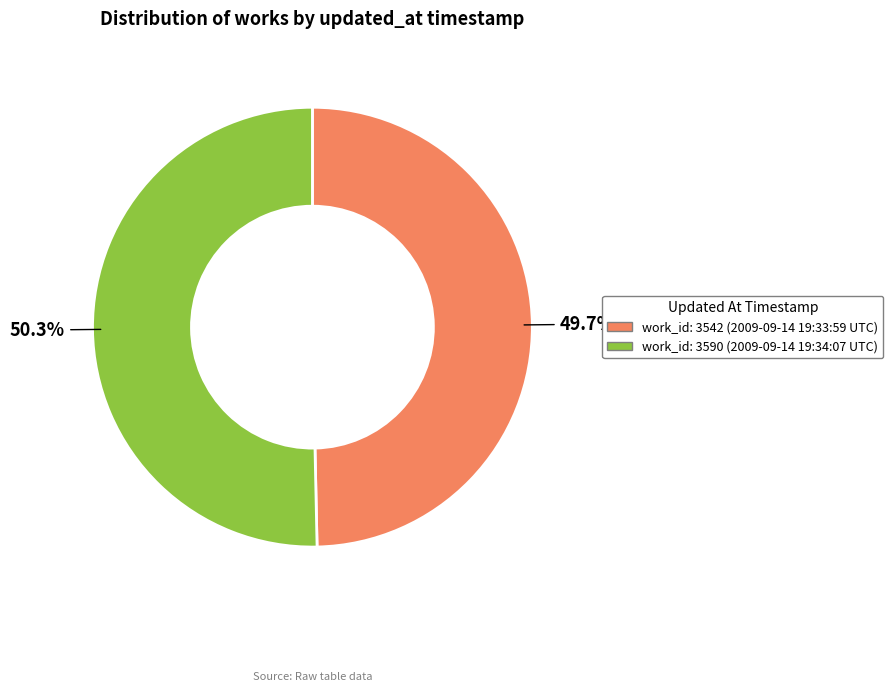

Is there any slice that represents more than half of the pie?

Yes